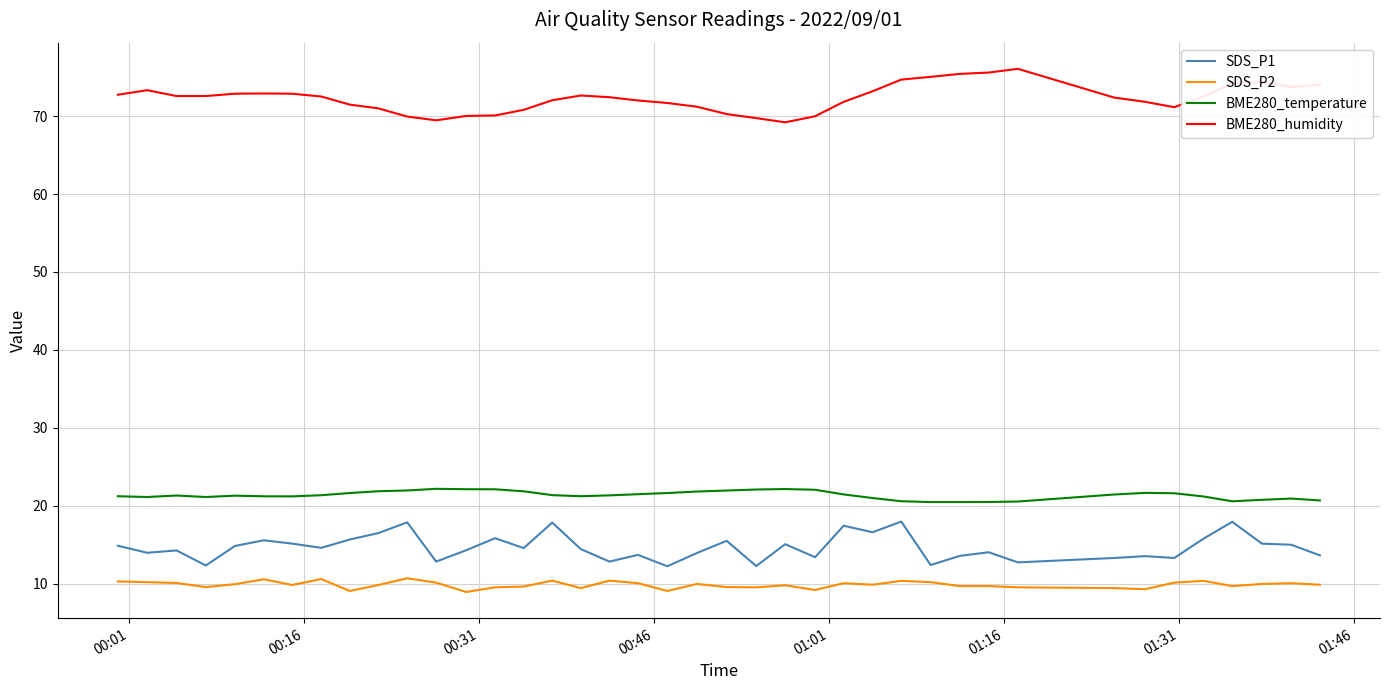

What is the minimum value shown in the chart?

9.0